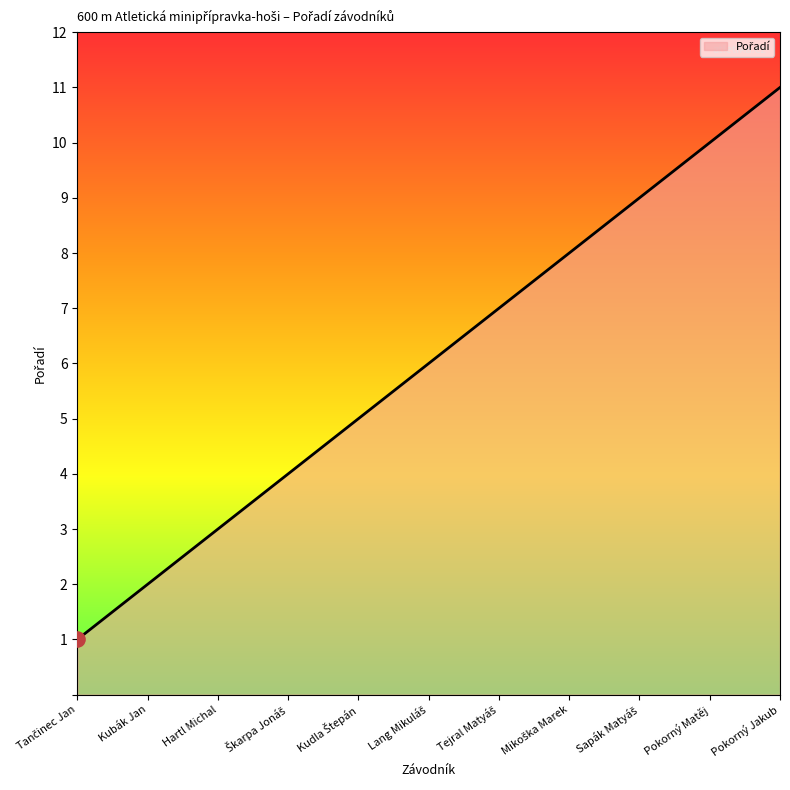

At which category does the chart reach its peak across all series?

Pokorný Jakub